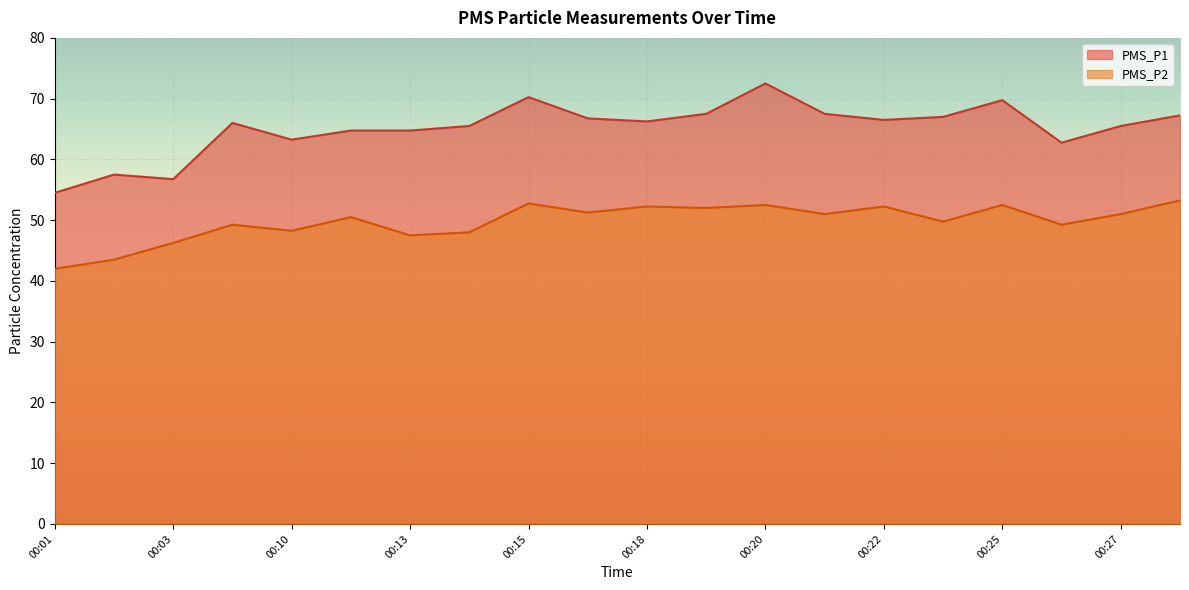

At which label does PMS_P1 first exceed 66?

00:15